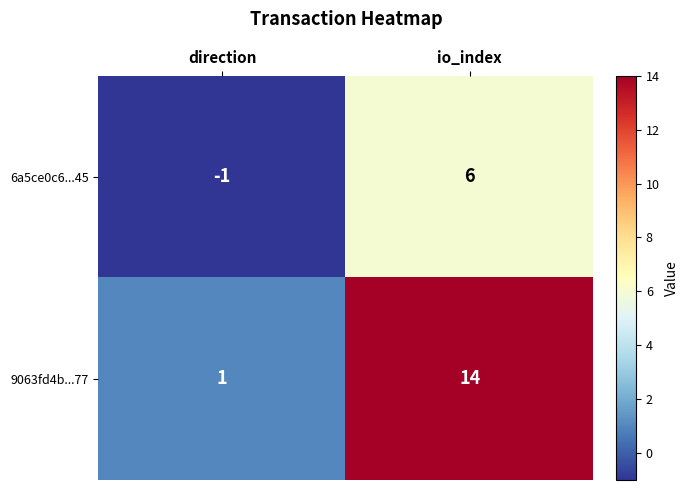

Reading left to right, extract all data points from this chart.

6a5ce0c6...45: direction=-1	io_index=6
9063fd4b...77: direction=1	io_index=14